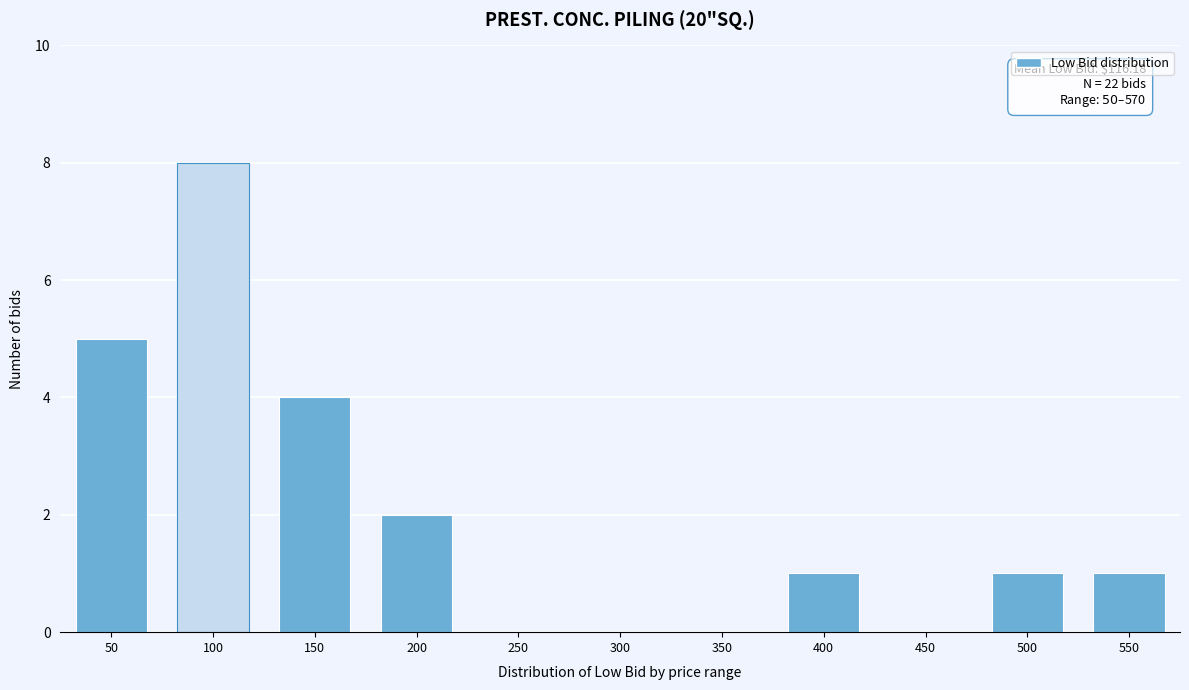

Reading left to right, extract all data points from this chart.

50=5	100=8	150=4	200=2	250=0	300=0	350=0	400=1	450=0	500=1	550=1